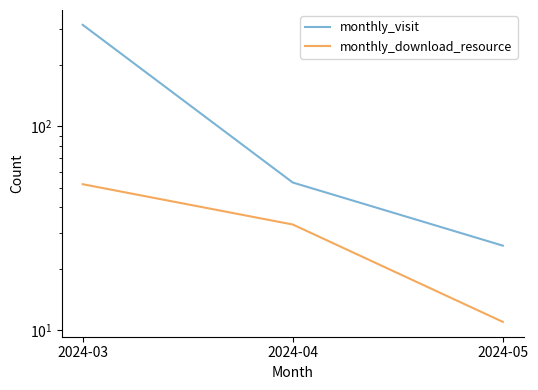

Which label corresponds to the smallest value in the chart?

2024-05